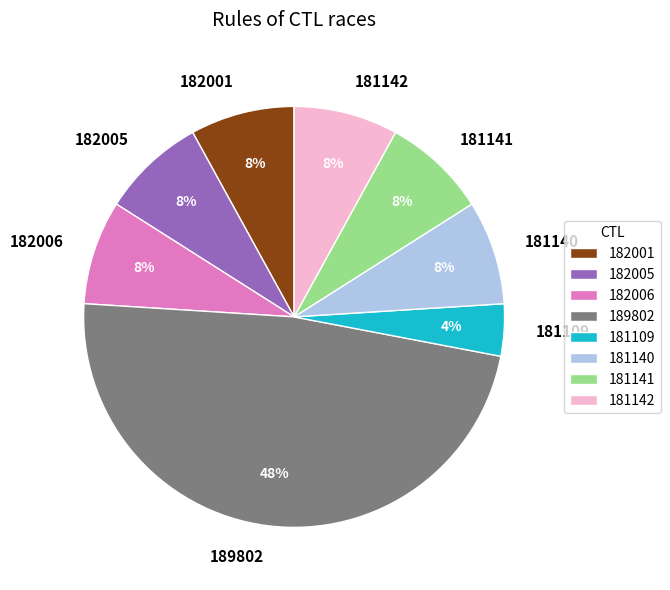

Does 189802 account for over 50% of the chart?

No